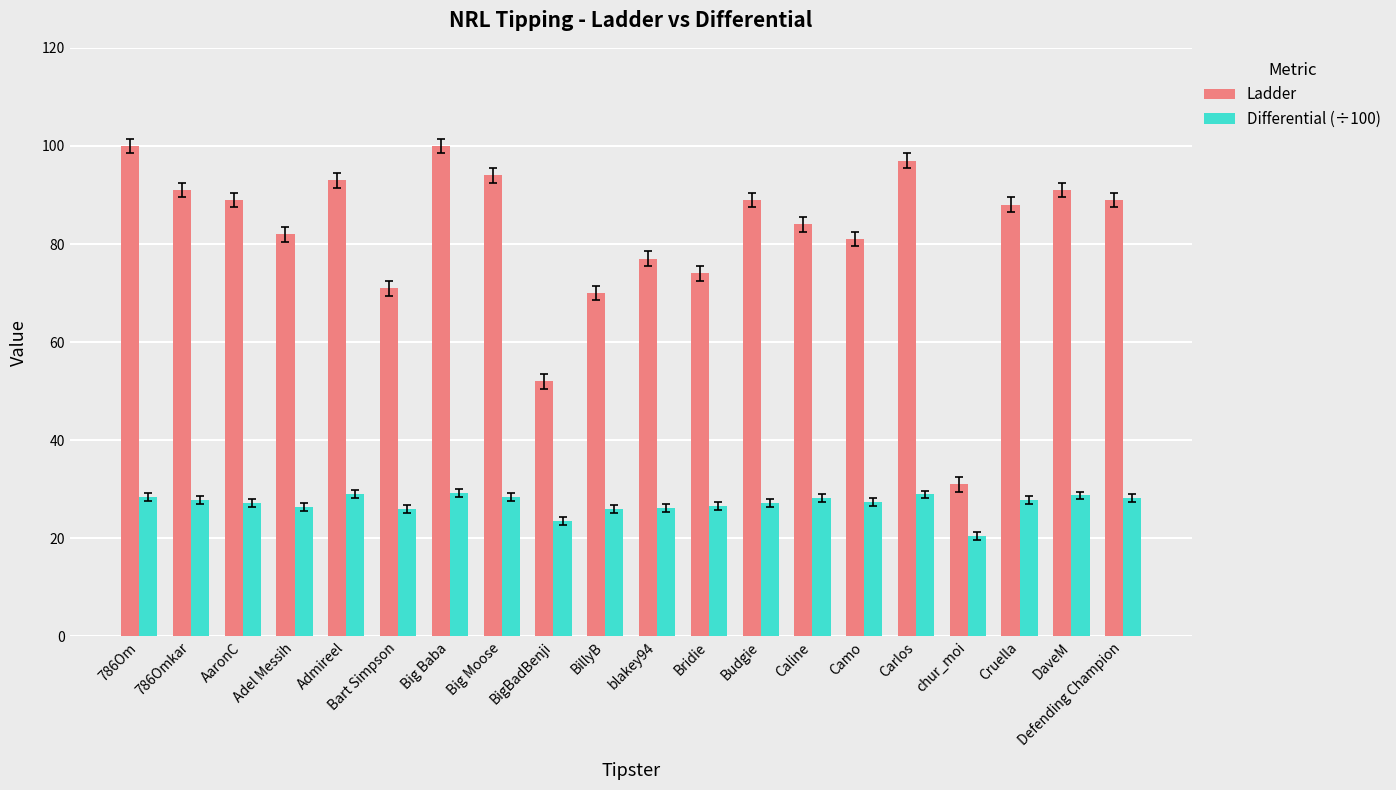

What is the average value of the Differential (÷100) series?

27.1